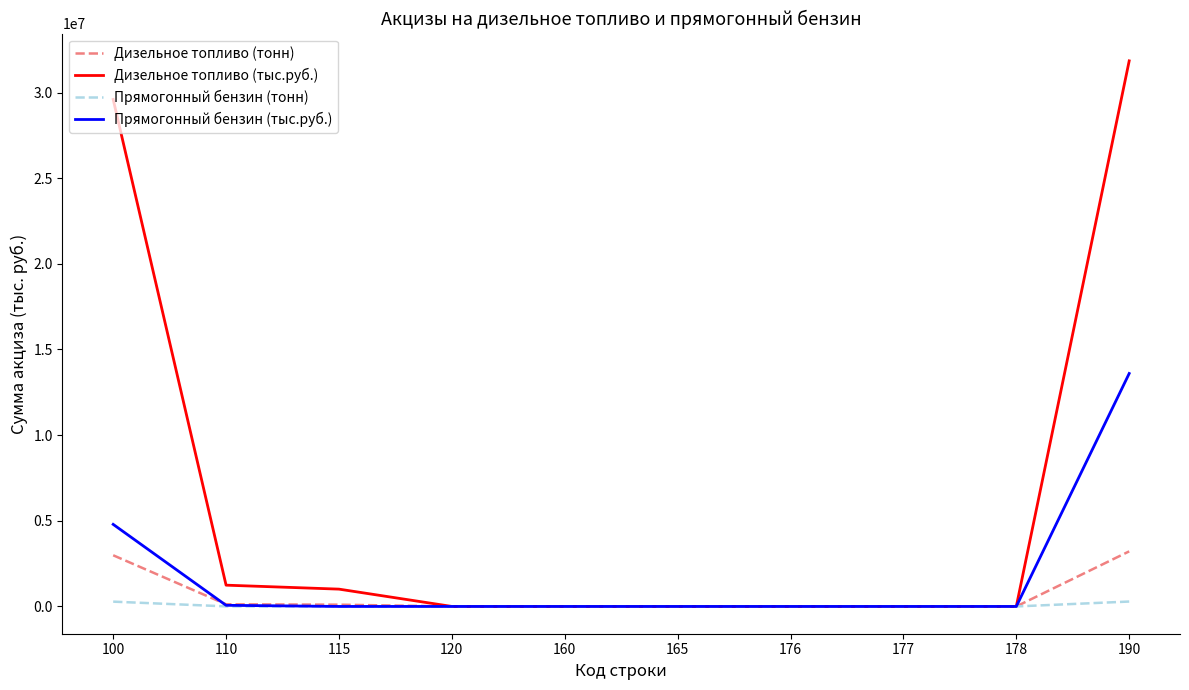

Which series has the largest range (max minus min)?

Дизельное топливо (тыс.руб.)